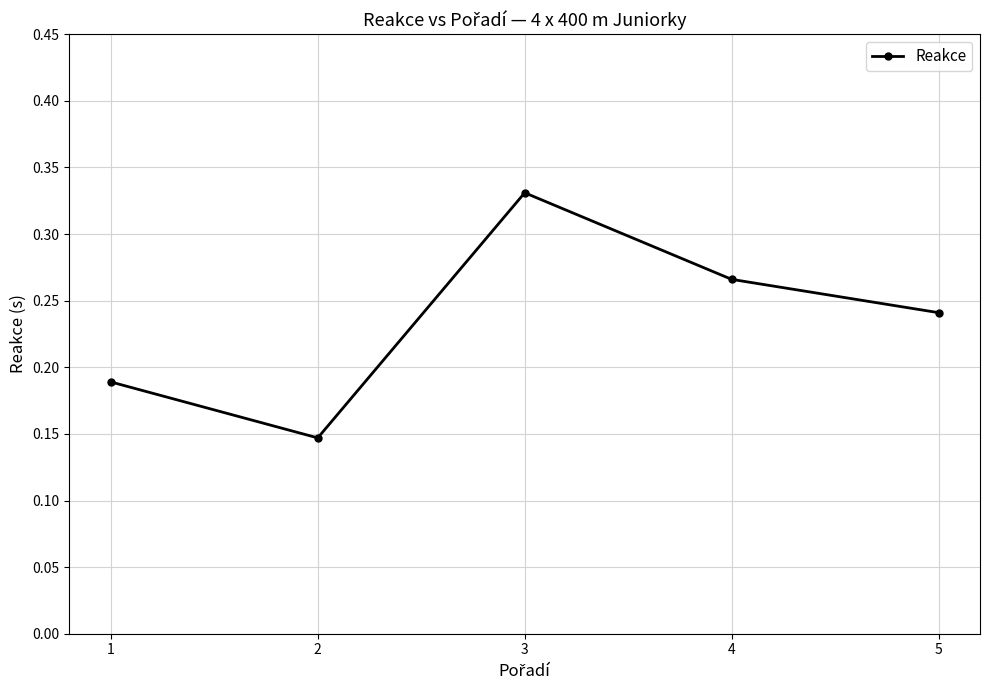

Which label corresponds to the largest value in the chart?

3